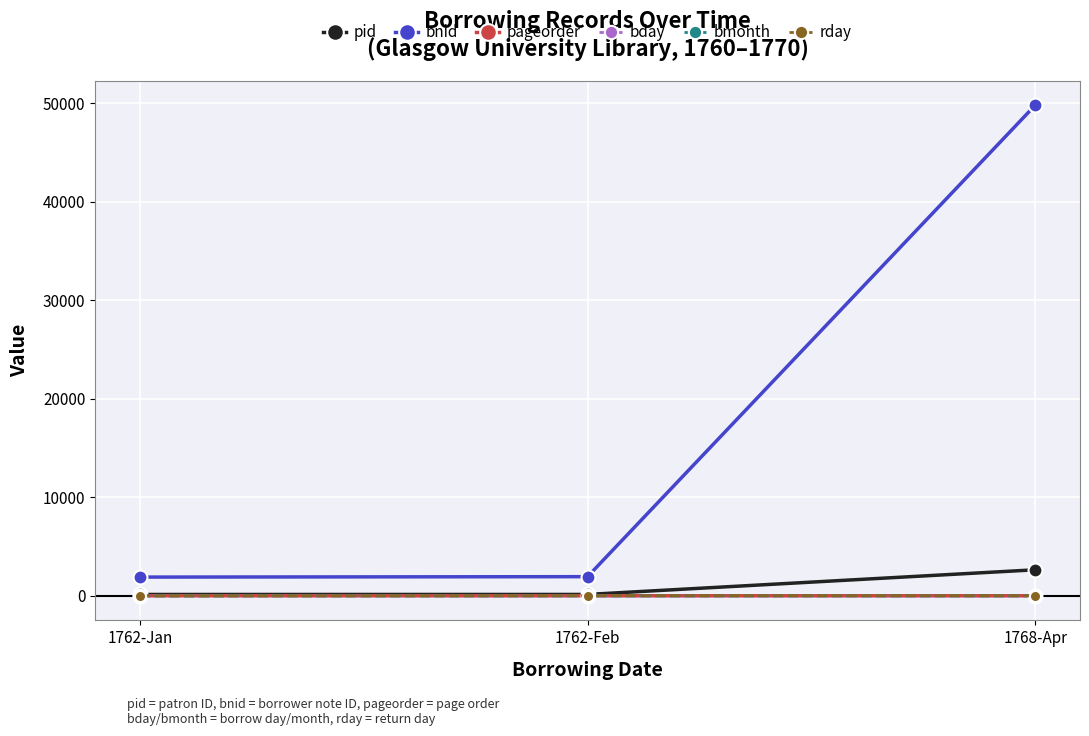

Which series has the largest total across all categories?

bnid